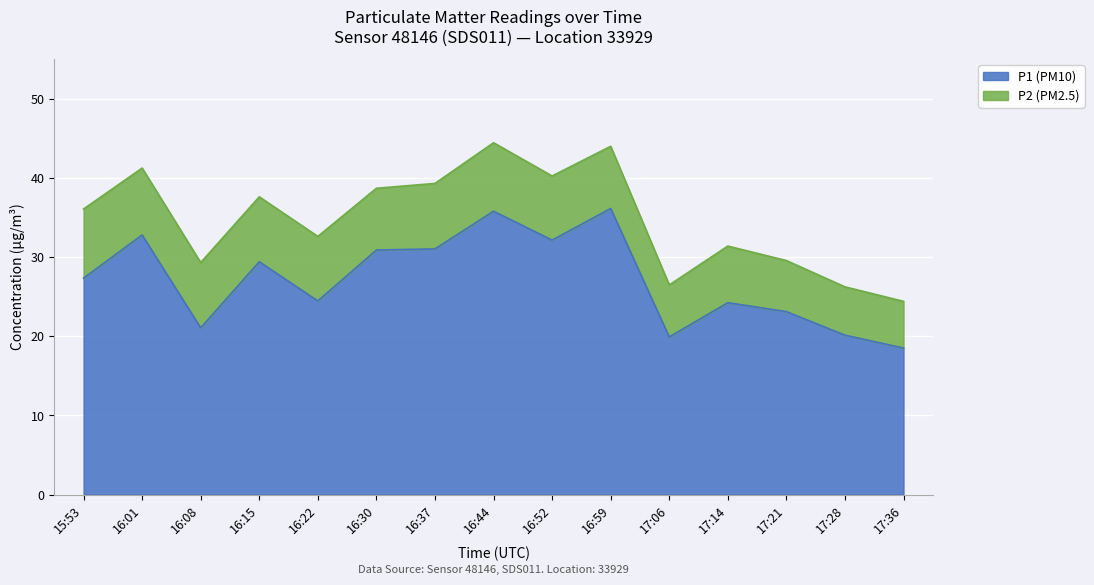

What is the change in value from 16:01 to 17:28?

-12.7